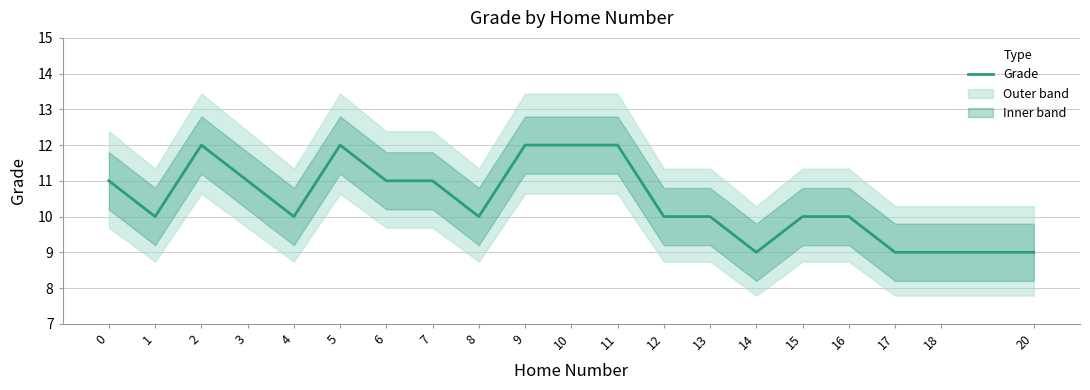

What is the smallest value displayed?

9